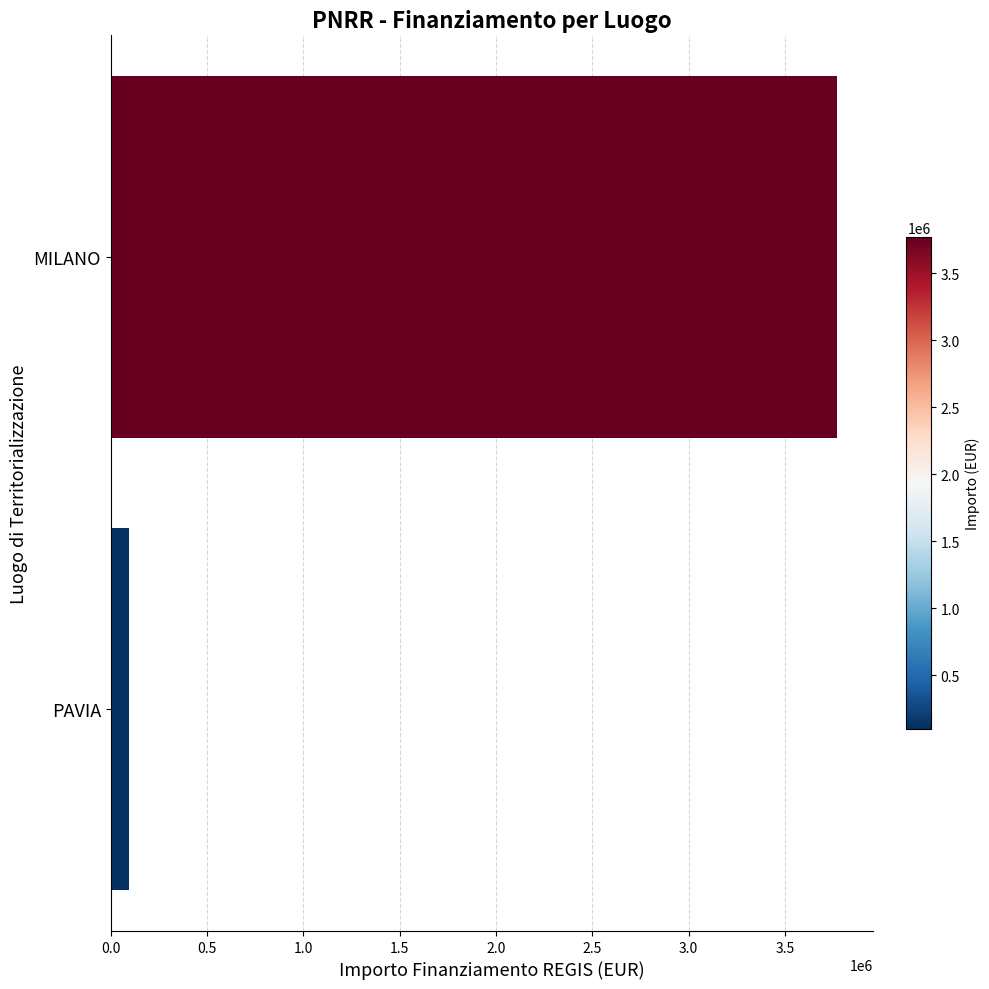

List the labels in order of value, smallest first.

PAVIA, MILANO